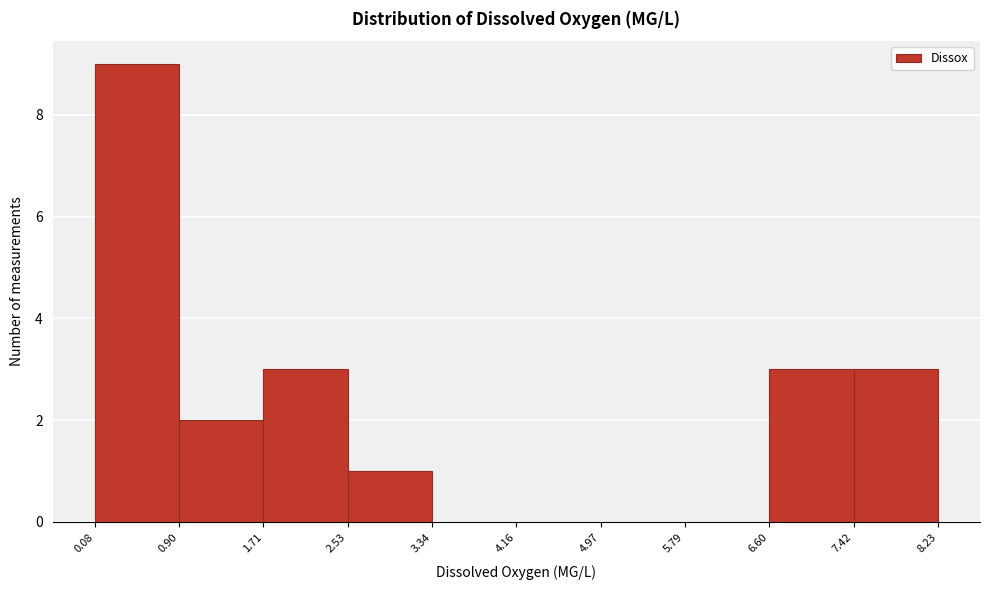

How tall is the bar that spans 6.60 to 7.42 on the x-axis? The values are not printed on the chart, so give them approximately, as read against the axis.

3